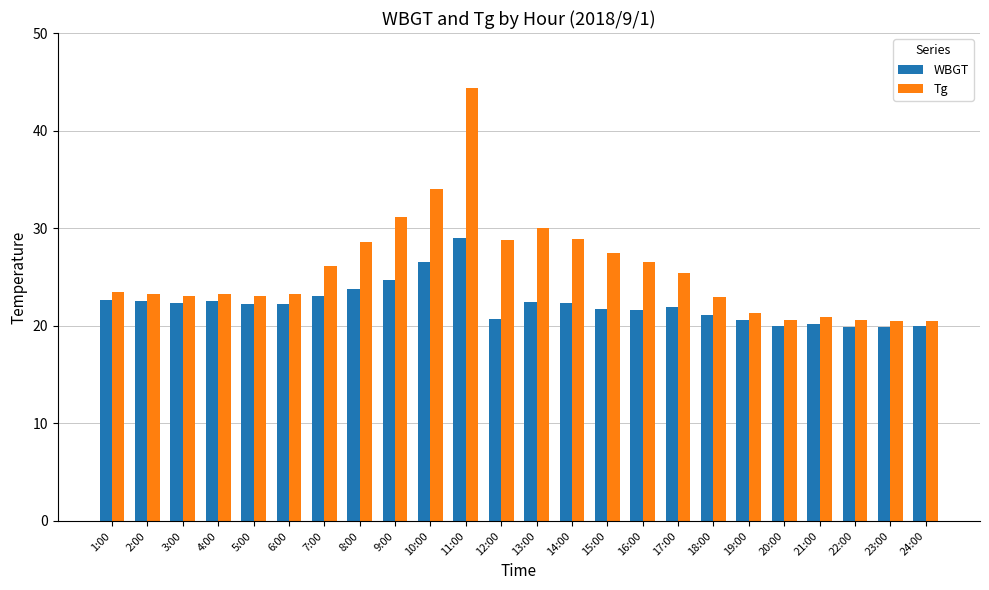

List the series in order of their overall mean, lowest first.

WBGT, Tg